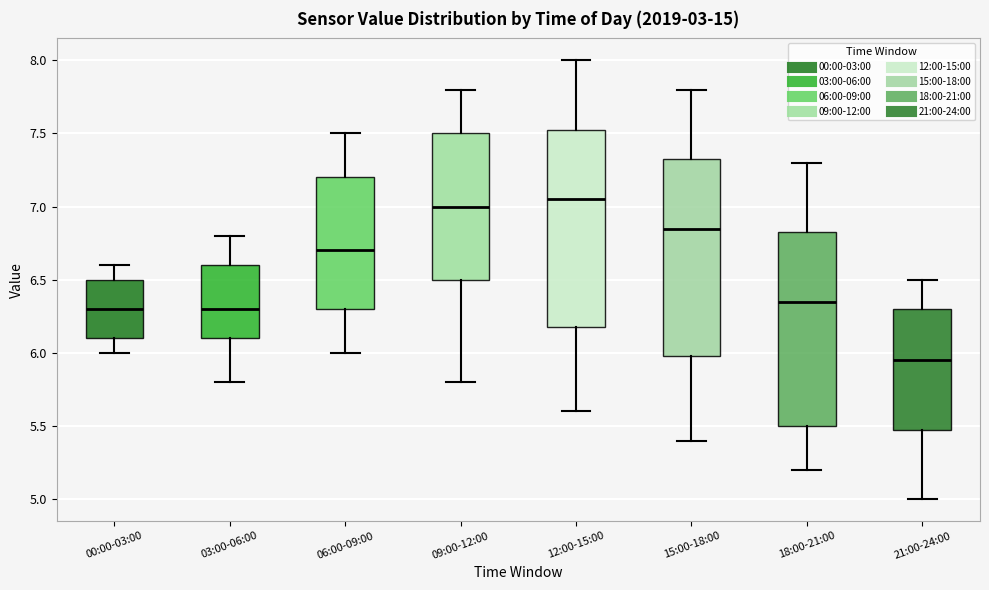

Where is the lower edge of the box for 06:00-09:00 on the y-axis? The values are not printed on the chart, so give them approximately, as read against the axis.

6.30